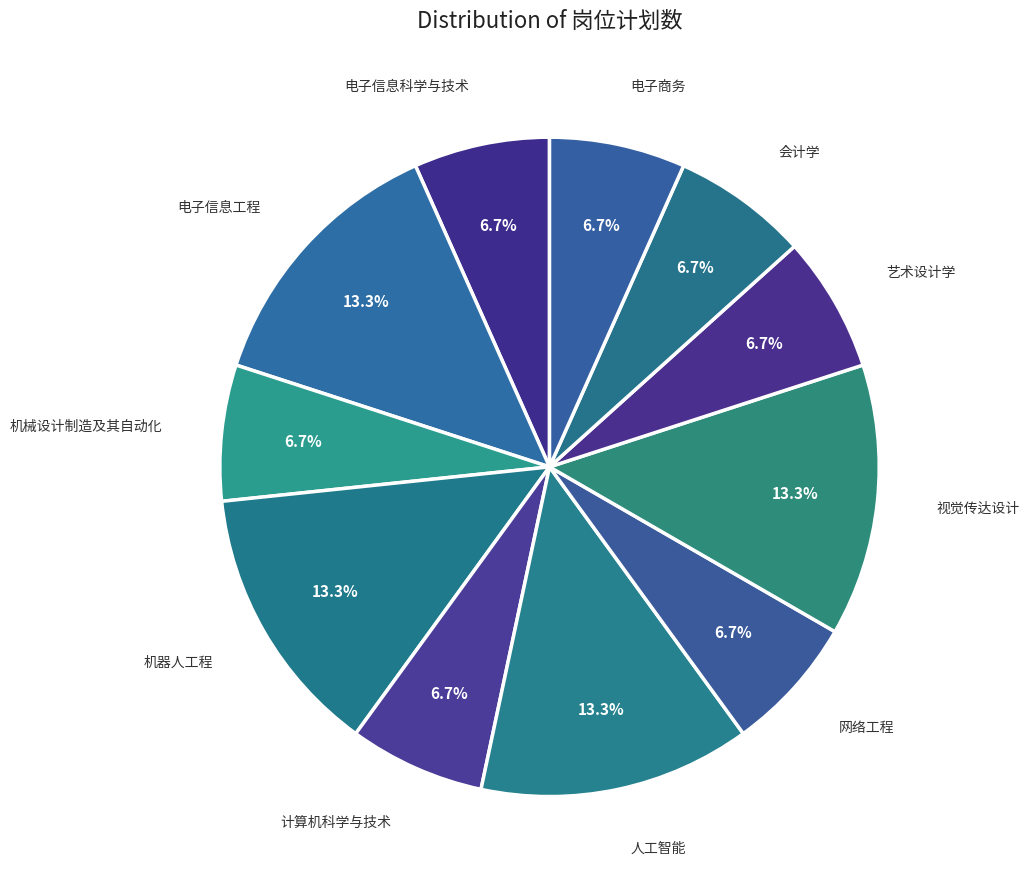

To the nearest percent, what is the difference between the largest and smallest slice percentages?

7%